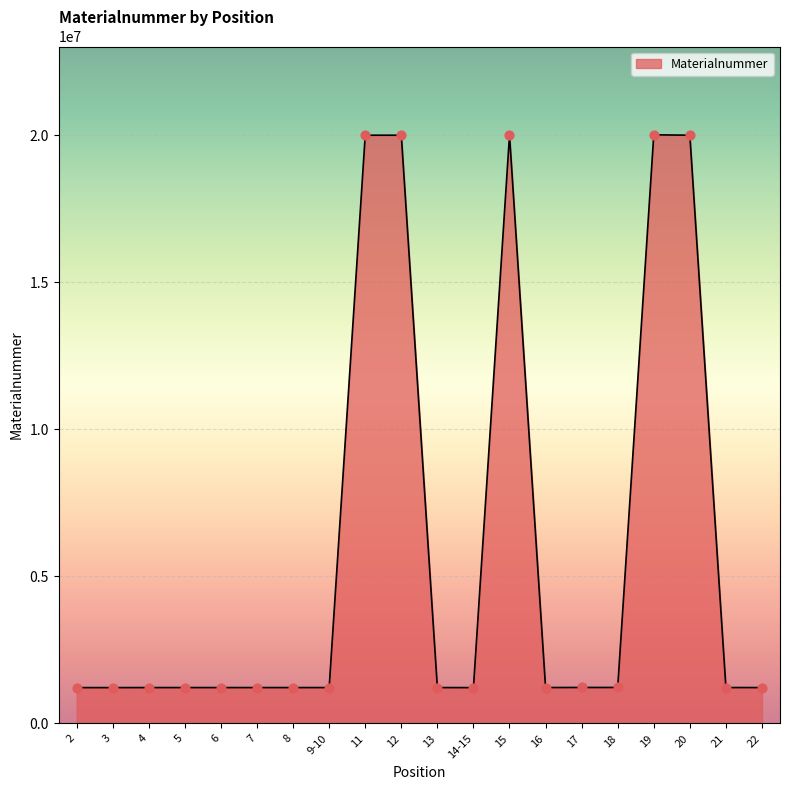

Which has a higher value, 14-15 or 12?

12